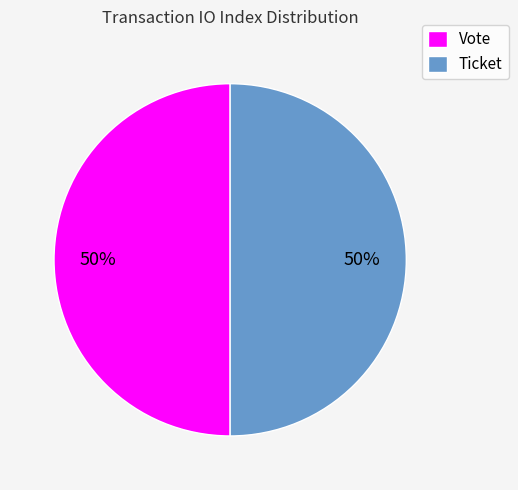

Combined, do Ticket and Vote account for over 50%?

Yes